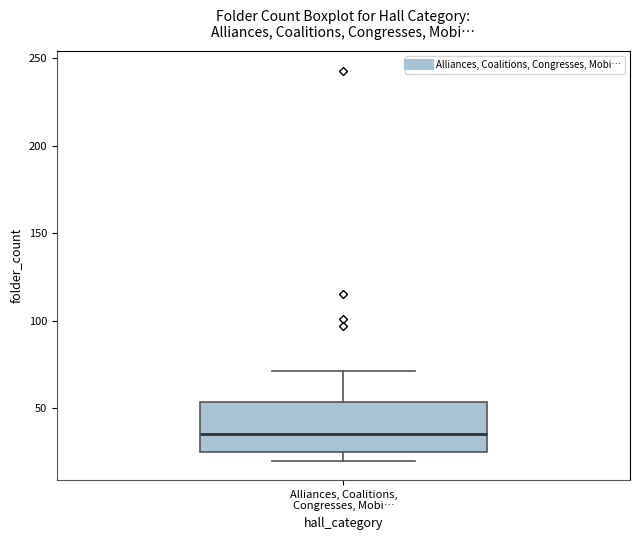

Transcribe this box plot: give where the median line is, the range the box spans, and where the two whiskers end, as read against the y-axis. The values are not printed on the chart, so give them approximately, as read against the axis.

median 35, box 25 to 55, whiskers 20 to 70